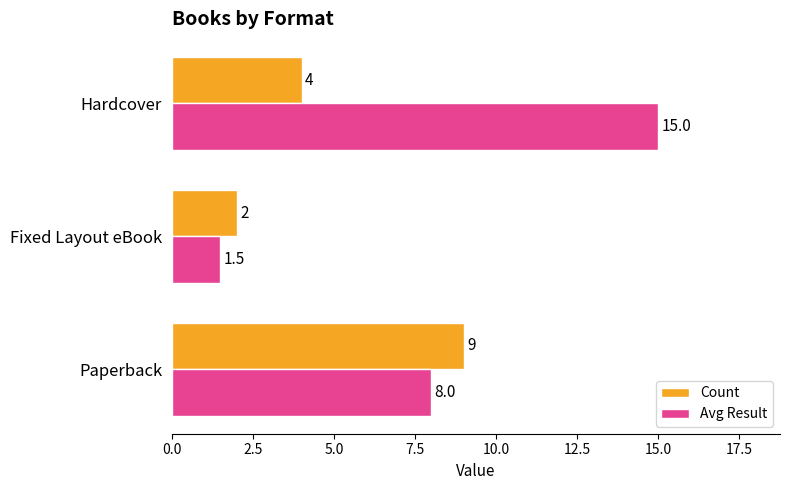

Which label corresponds to the largest value in the chart?

Hardcover